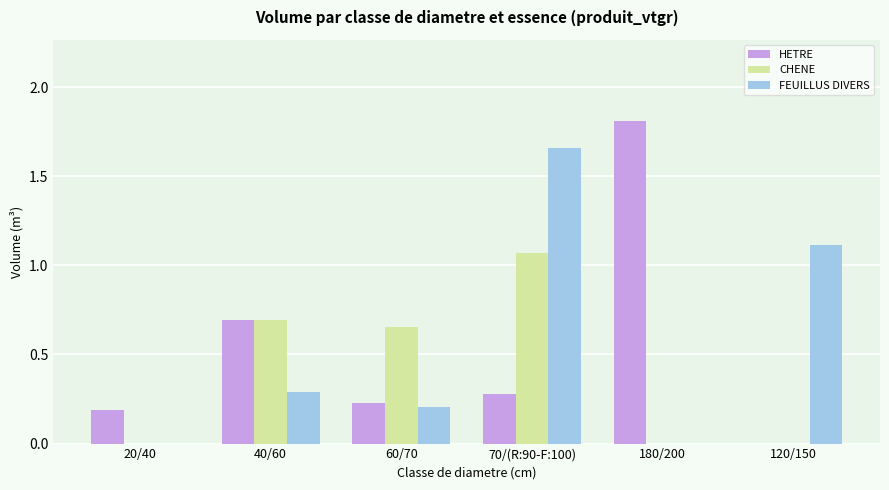

Is the value of HETRE at 180/200 greater than the value of CHENE at 40/60?

Yes